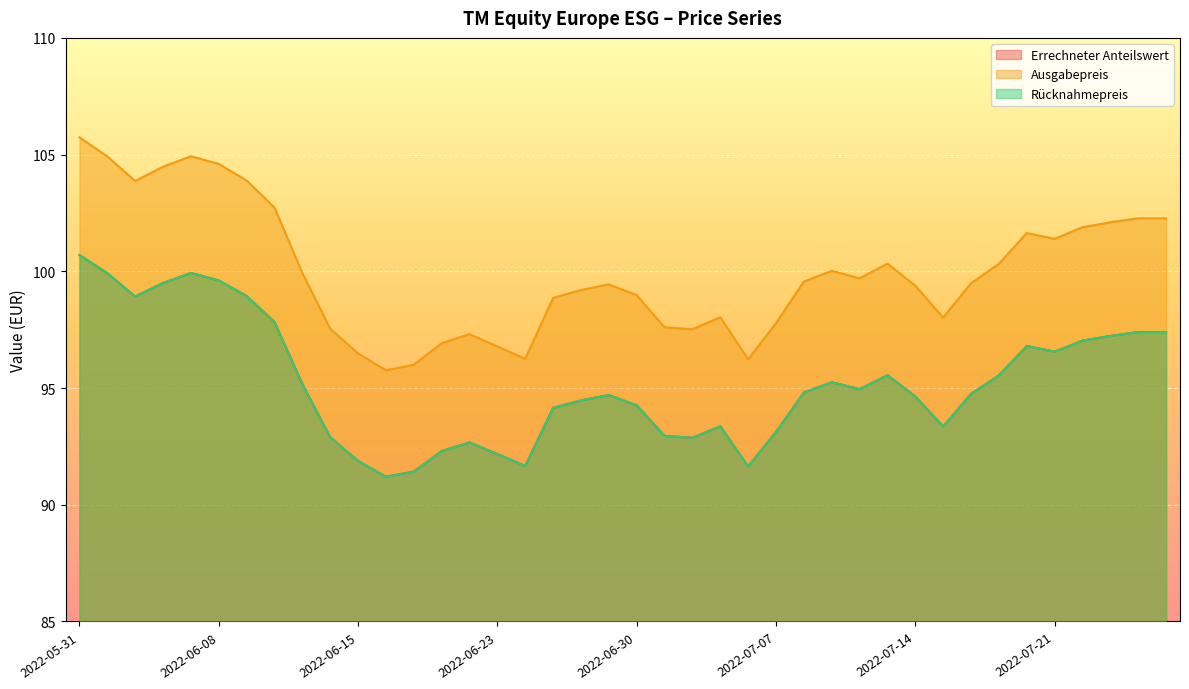

What is the label of the 13th point from the right?

2022-07-11